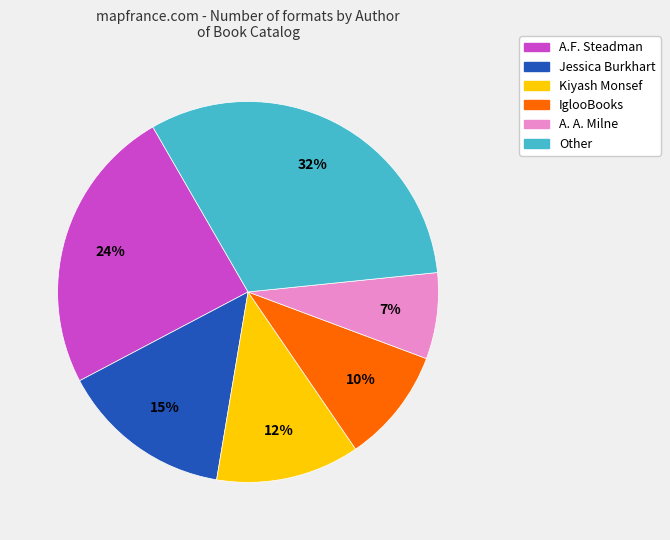

Is there any slice that represents more than half of the pie?

No